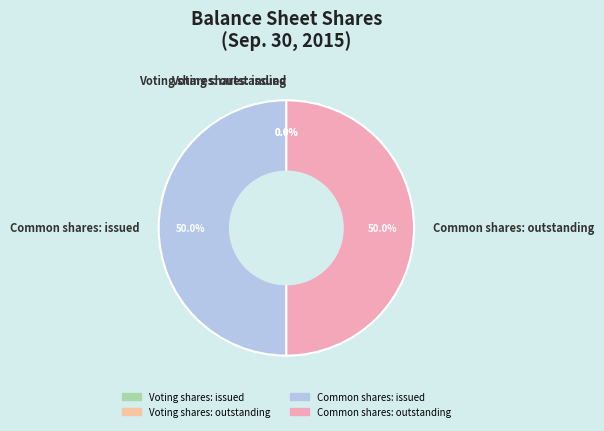

What is the ratio of the value at Common shares: outstanding to the value at Common shares: issued?

1.0